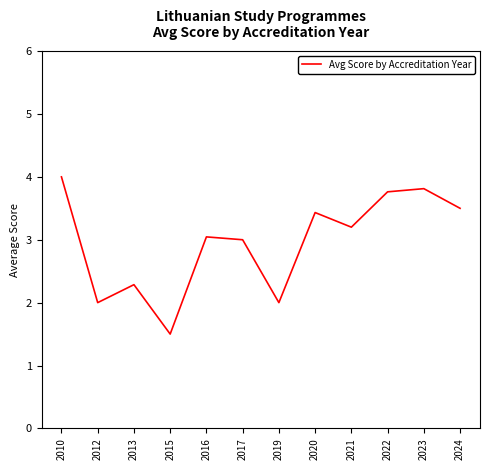

What is the sum of all values?

35.5